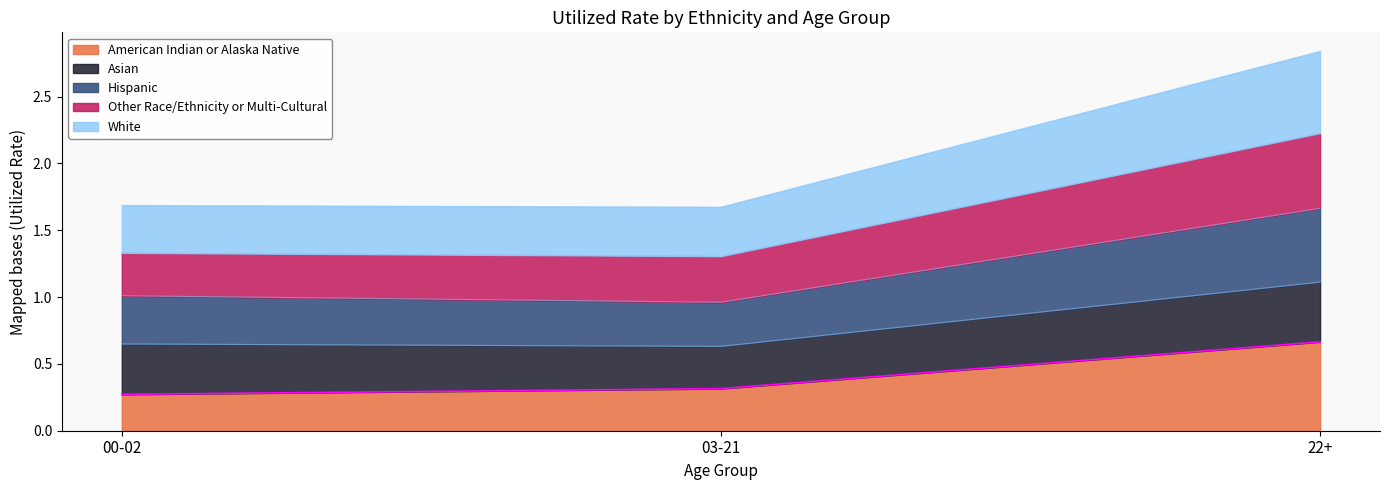

What position from the left is 22+?

3